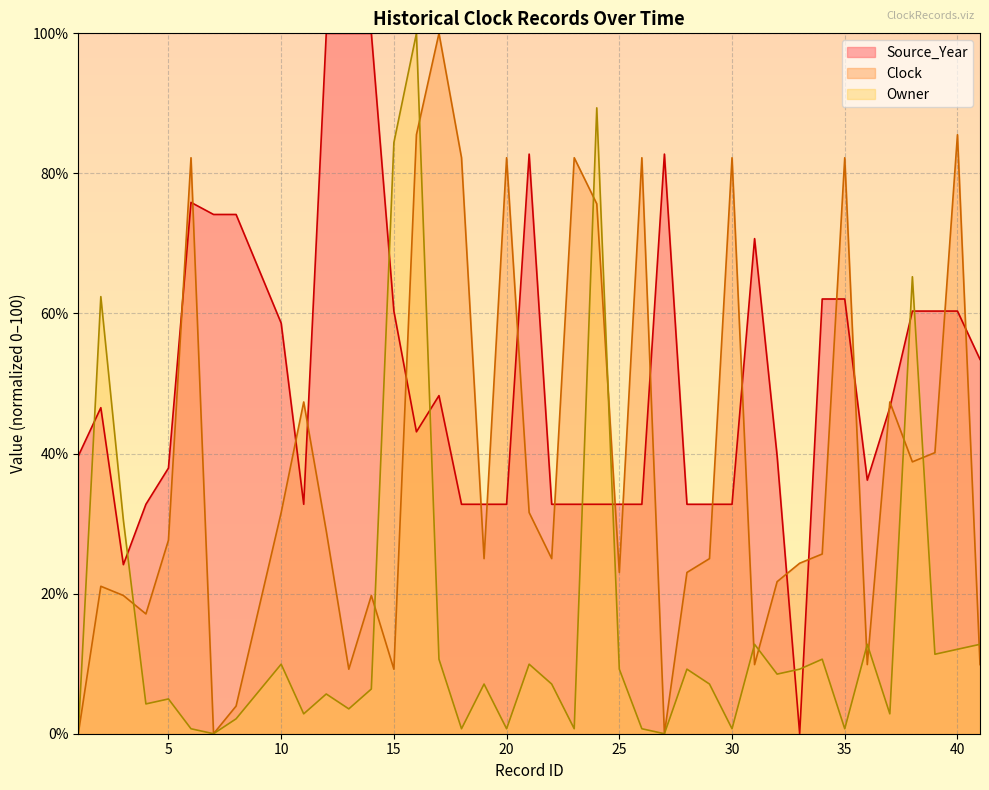

Which has a higher value, 7 or 38?

7